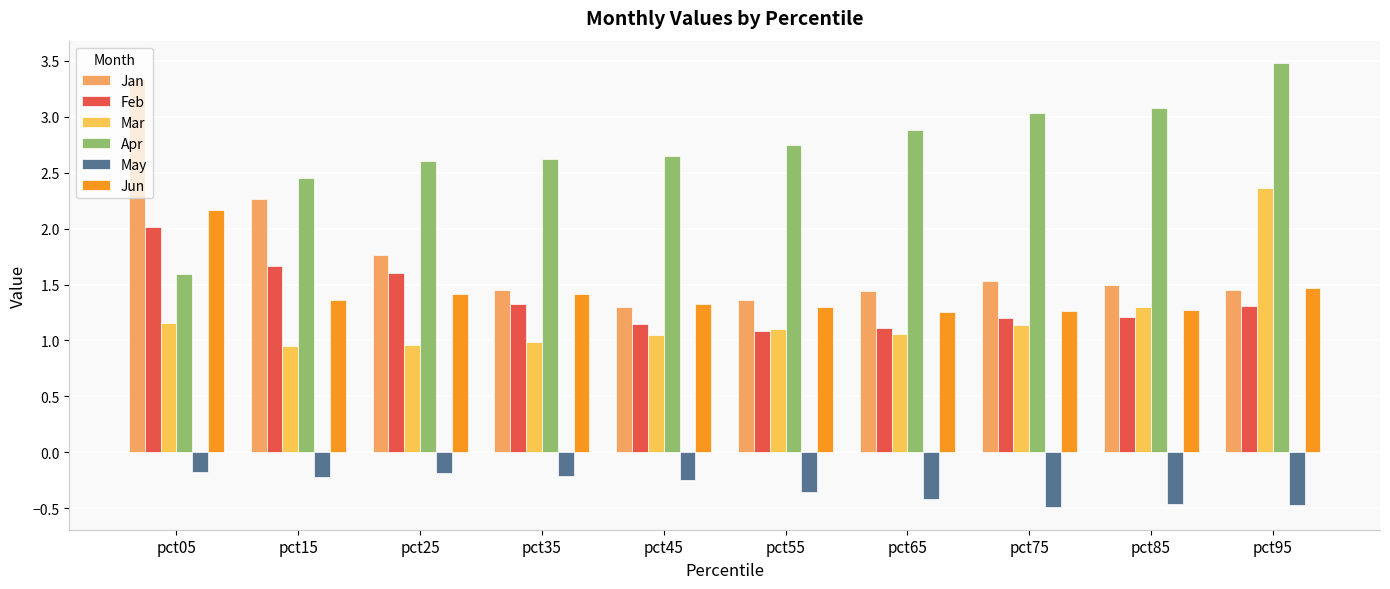

Reading left to right, extract all data points from this chart.

Jan: 3.3	2.3	1.8	1.5	1.3	1.4	1.4	1.5	1.5	1.5
Feb: 2.0	1.7	1.6	1.3	1.1	1.1	1.1	1.2	1.2	1.3
Mar: 1.2	0.9	1.0	1.0	1.0	1.1	1.1	1.1	1.3	2.4
Apr: 1.6	2.5	2.6	2.6	2.7	2.7	2.9	3.0	3.1	3.5
May: -0.2	-0.2	-0.2	-0.2	-0.2	-0.4	-0.4	-0.5	-0.5	-0.5
Jun: 2.2	1.4	1.4	1.4	1.3	1.3	1.3	1.3	1.3	1.5